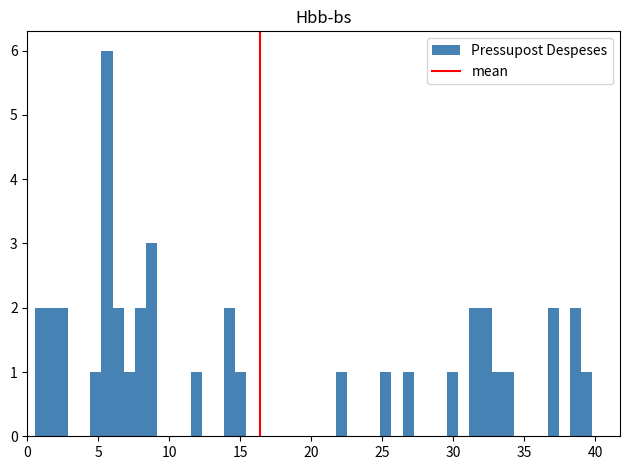

Read against the x-axis, roughly where is the centre of the tallest bar?

5.5